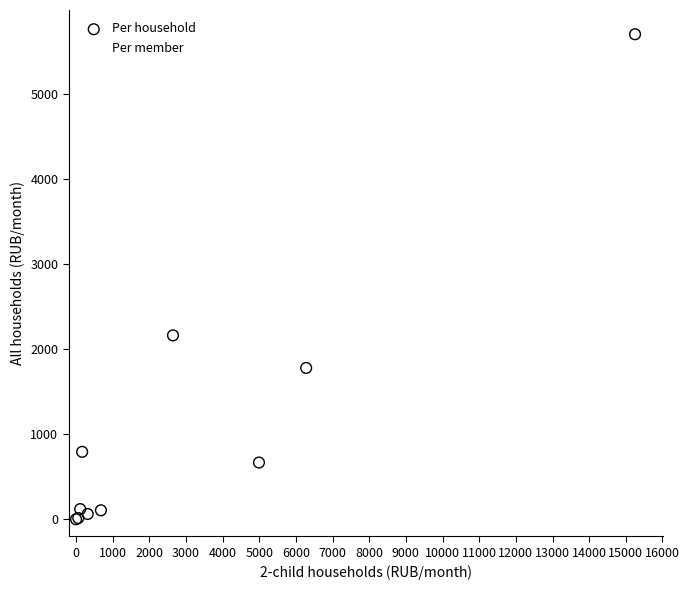

Which series reaches the maximum Y coordinate?

Per household